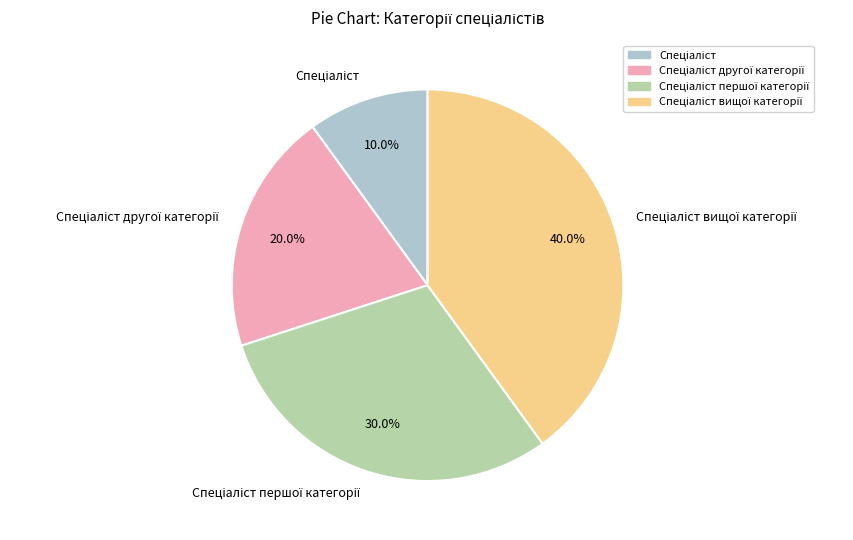

To the nearest percent, what is the average slice percentage?

25%